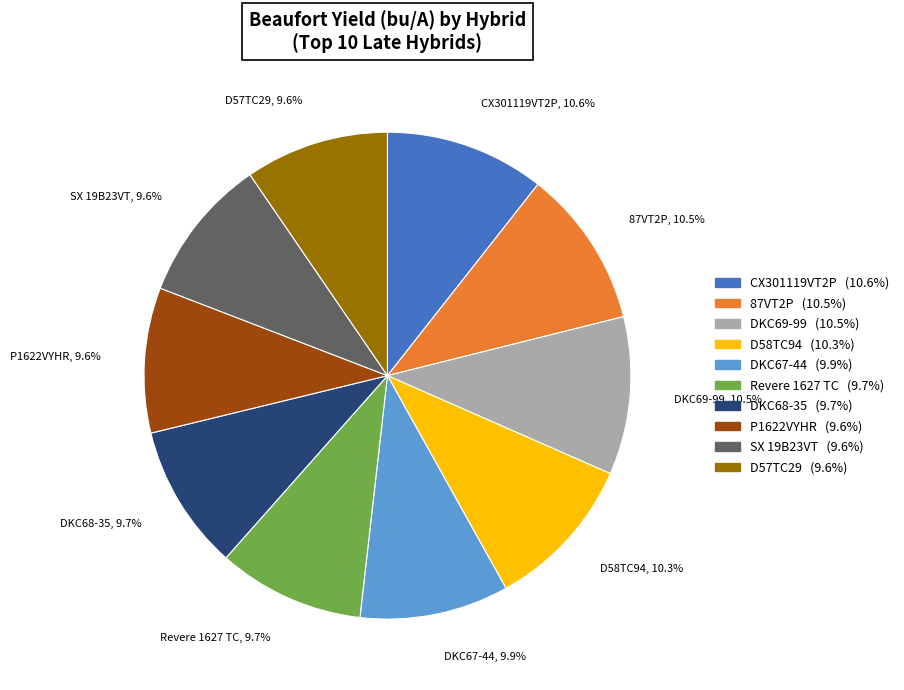

Is there any slice that represents more than half of the pie?

No